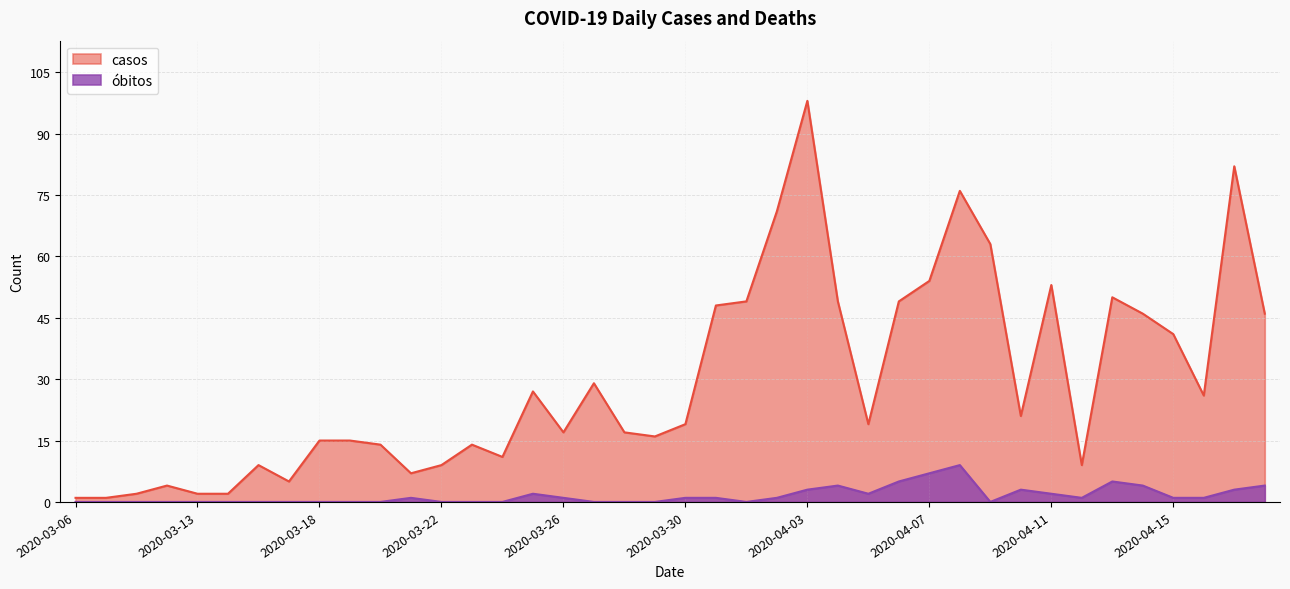

Between 2020-04-01 and 2020-03-24, which is larger?

2020-04-01